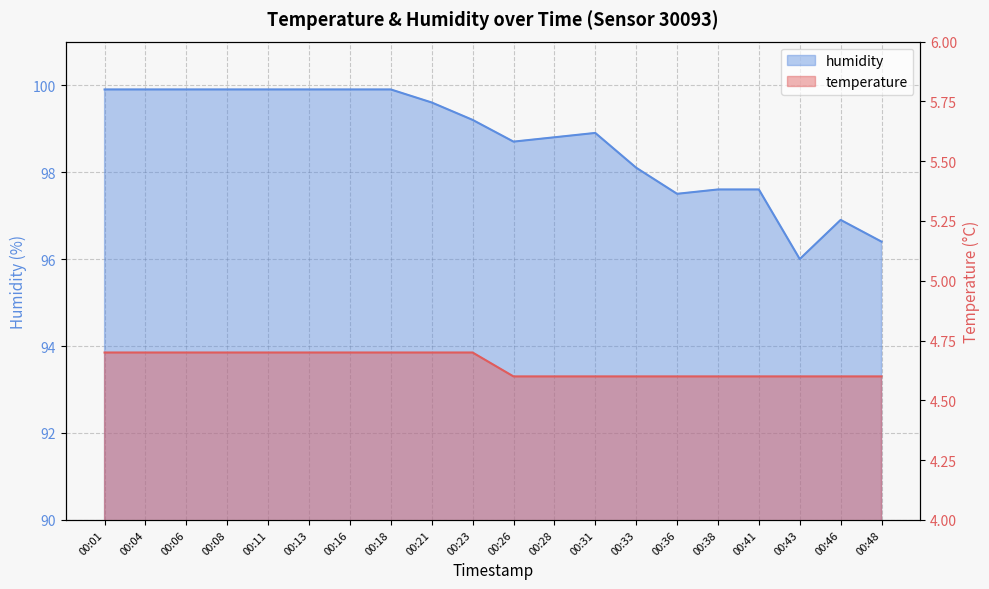

Reading left to right, extract all data points from this chart.

temperature: 4.7	4.7	4.7	4.7	4.7	4.7	4.7	4.7	4.7	4.7	4.6	4.6	4.6	4.6	4.6	4.6	4.6	4.6	4.6	4.6
humidity: 99.9	99.9	99.9	99.9	99.9	99.9	99.9	99.9	99.6	99.2	98.7	98.8	98.9	98.1	97.5	97.6	97.6	96.0	96.9	96.4